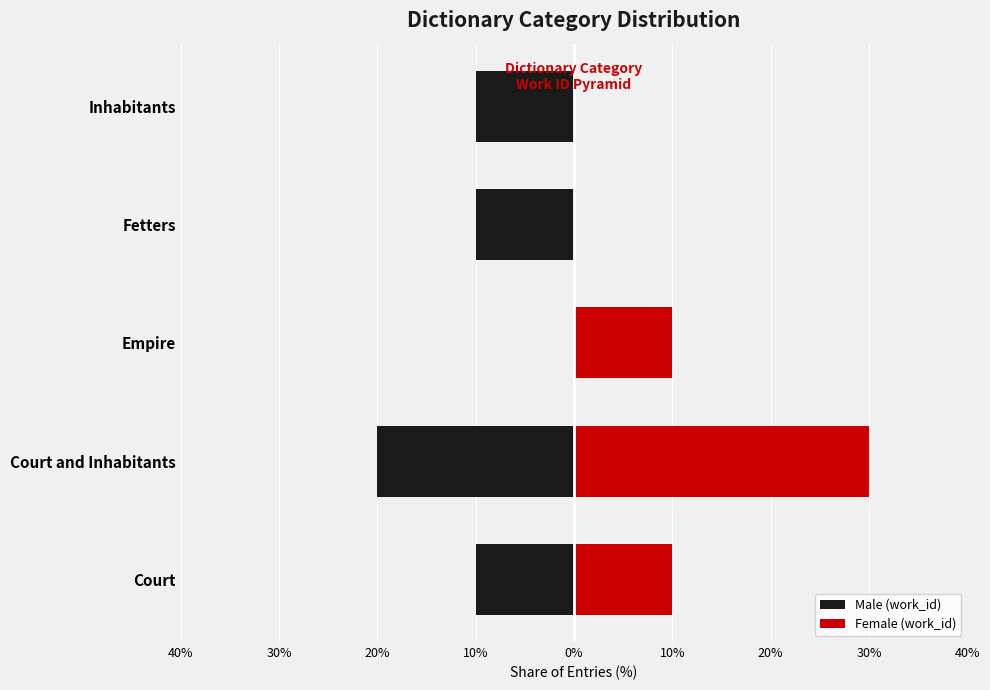

What are all the series names shown in the legend?

Male (work_id), Female (work_id)